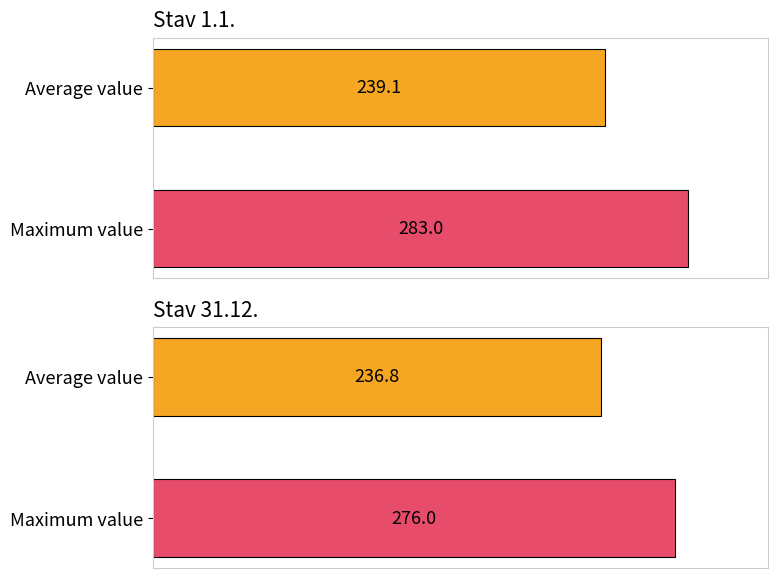

Are the bars grouped side by side (vs. stacked)?

Yes